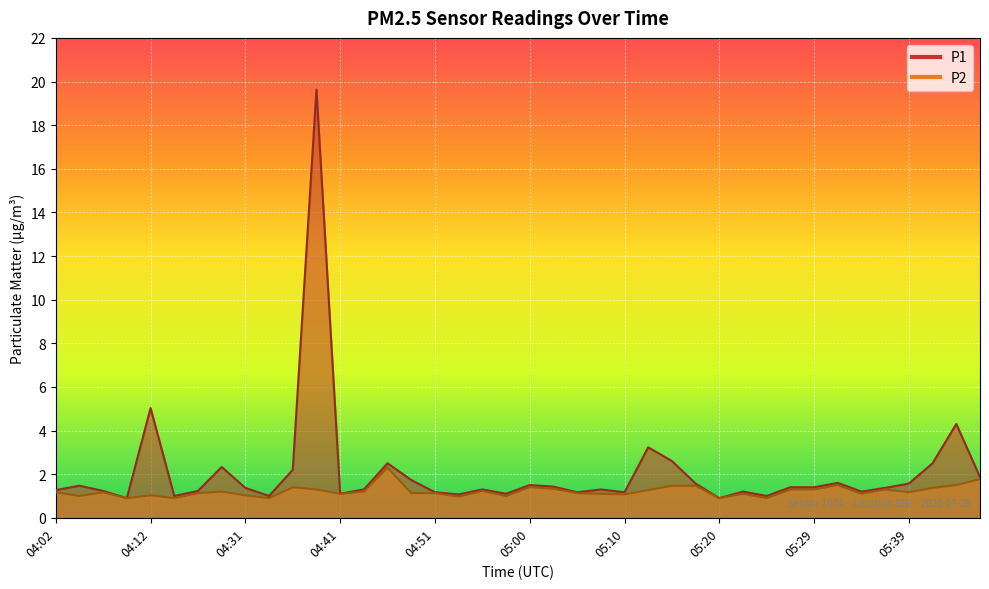

At 05:10, list the series in order from largest to smallest.

P1, P2